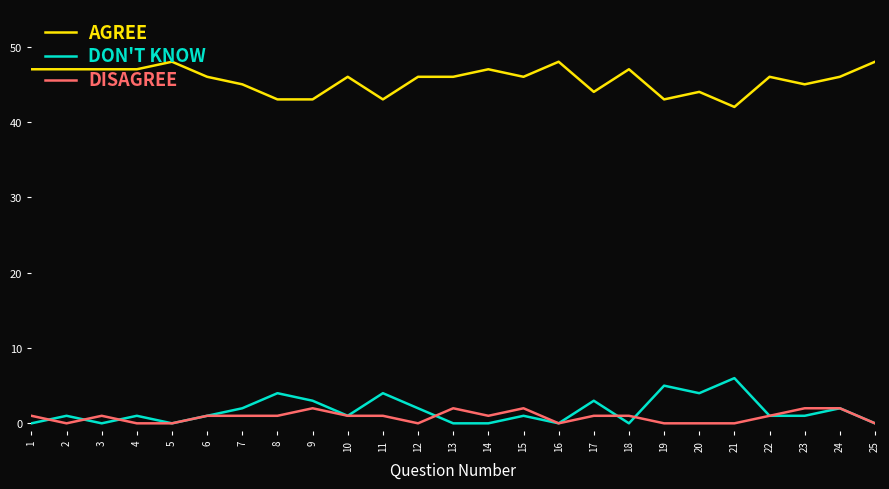

Count the AGREE values in the range 44 to 47.

17